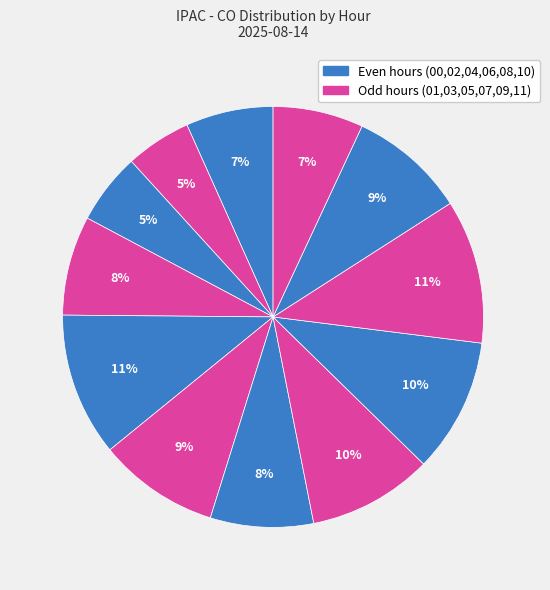

Count the number of slices in the pie.

12